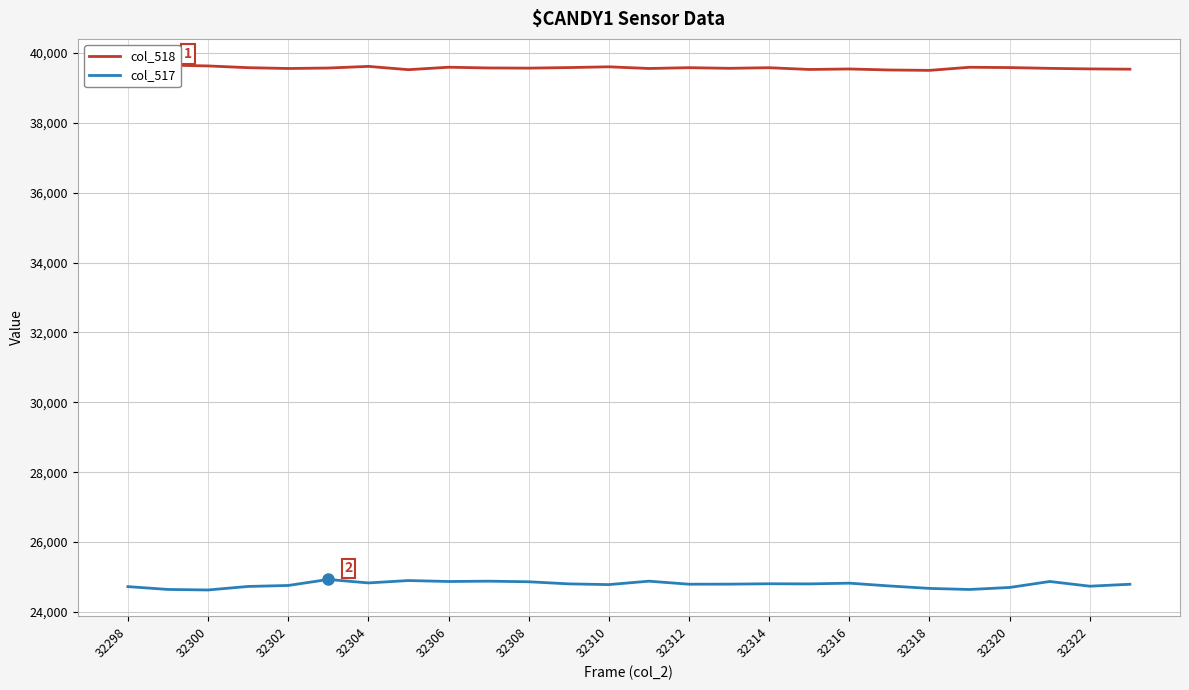

The col_517 series shows 24804 at 32314. True or false?

True